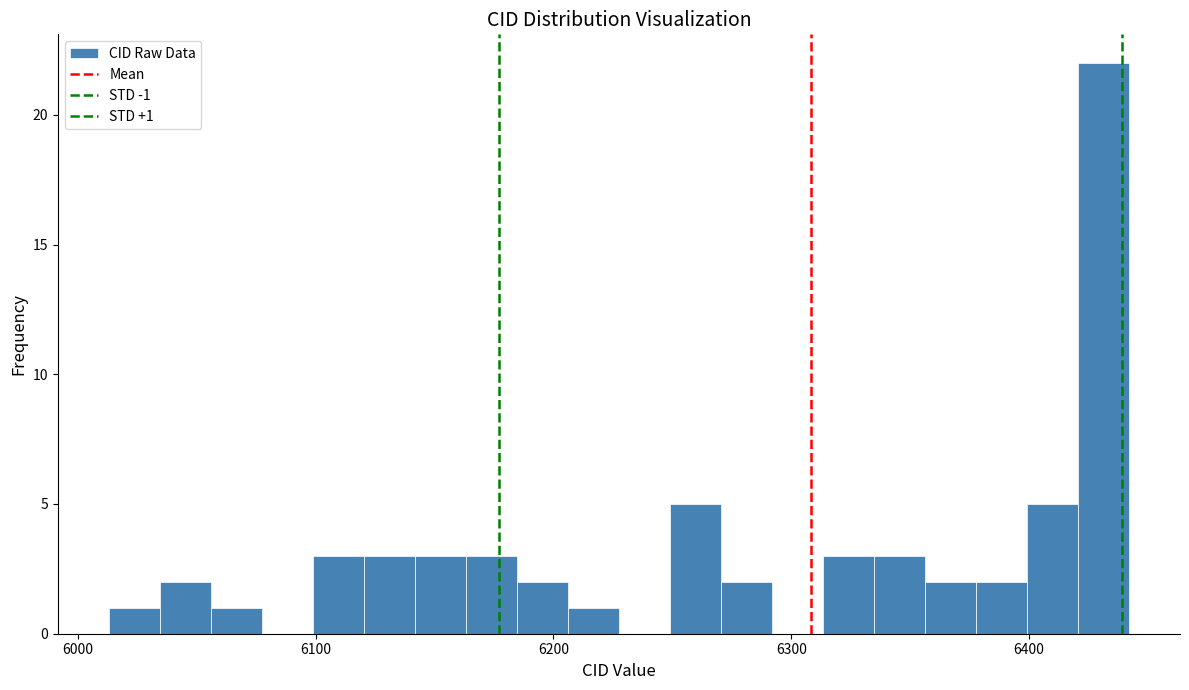

Around what value on the x-axis is the tallest bar? Give the approximate position of its centre, as read against the axis.

6430